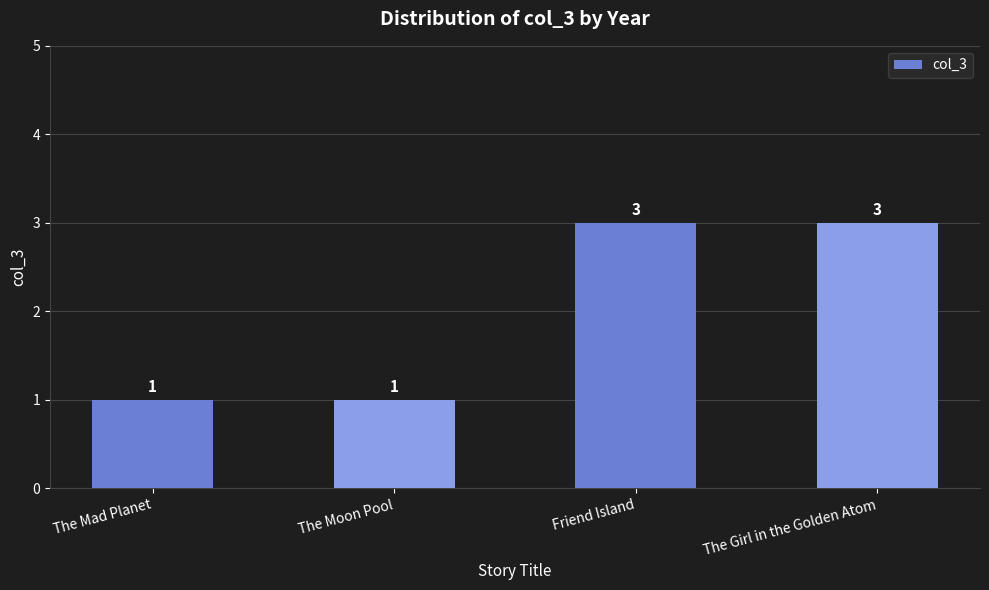

Read the value at Friend Island.

3